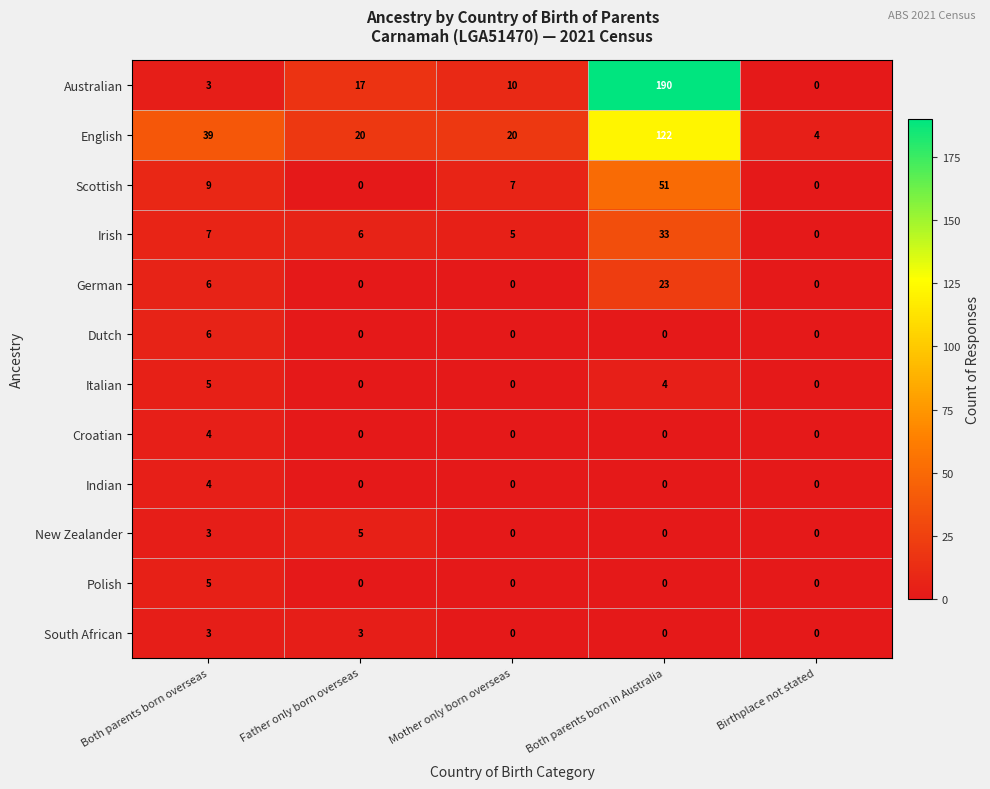

Which series has the largest total across all categories?

Australian